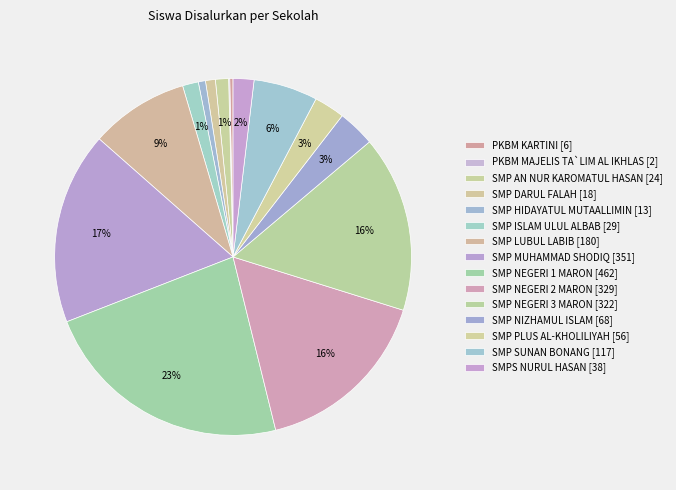

What percentage is the SMP NEGERI 2 MARON slice, to the nearest percent?

16%